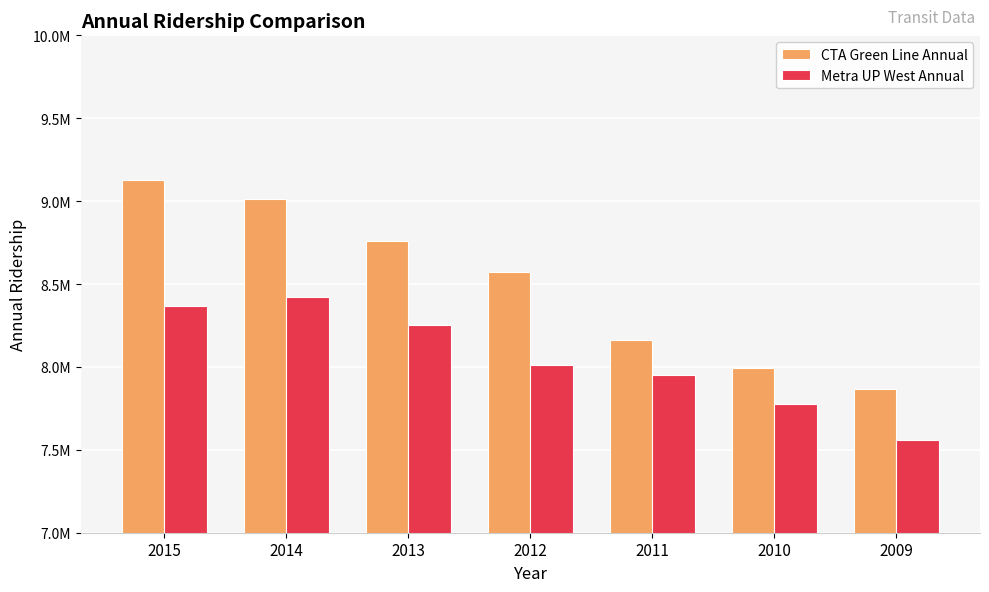

At which label does Metra UP West Annual reach its peak?

2014